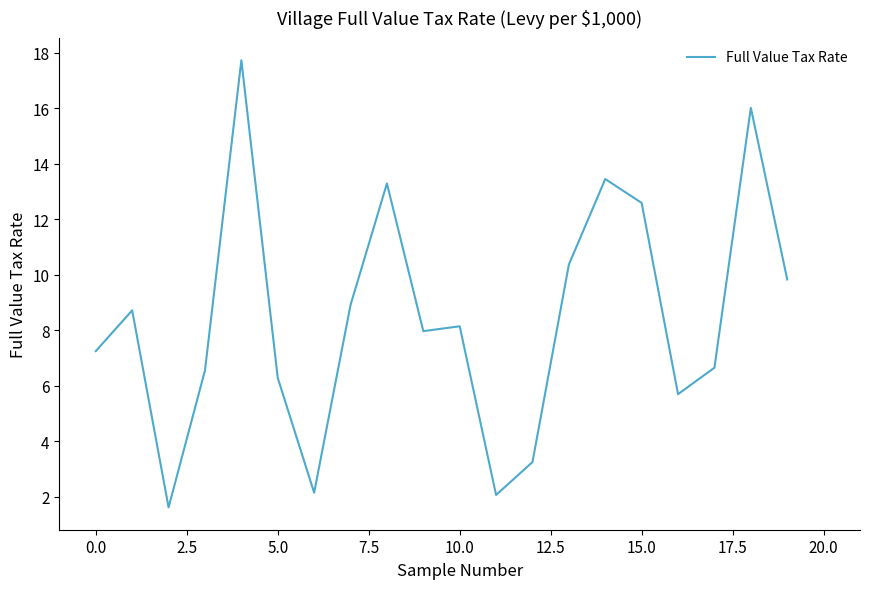

What is the difference between the maximum and minimum values?

16.1